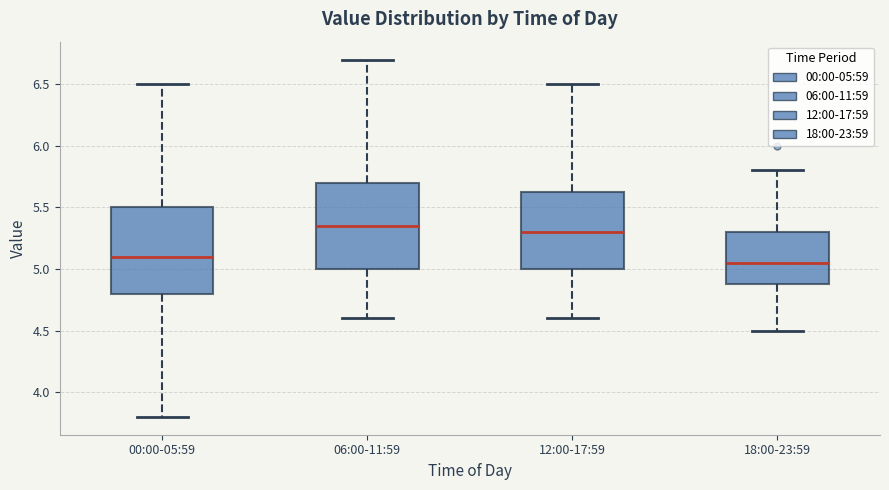

Where is the lower edge of the box for 18:00-23:59 on the y-axis? The values are not printed on the chart, so give them approximately, as read against the axis.

4.90